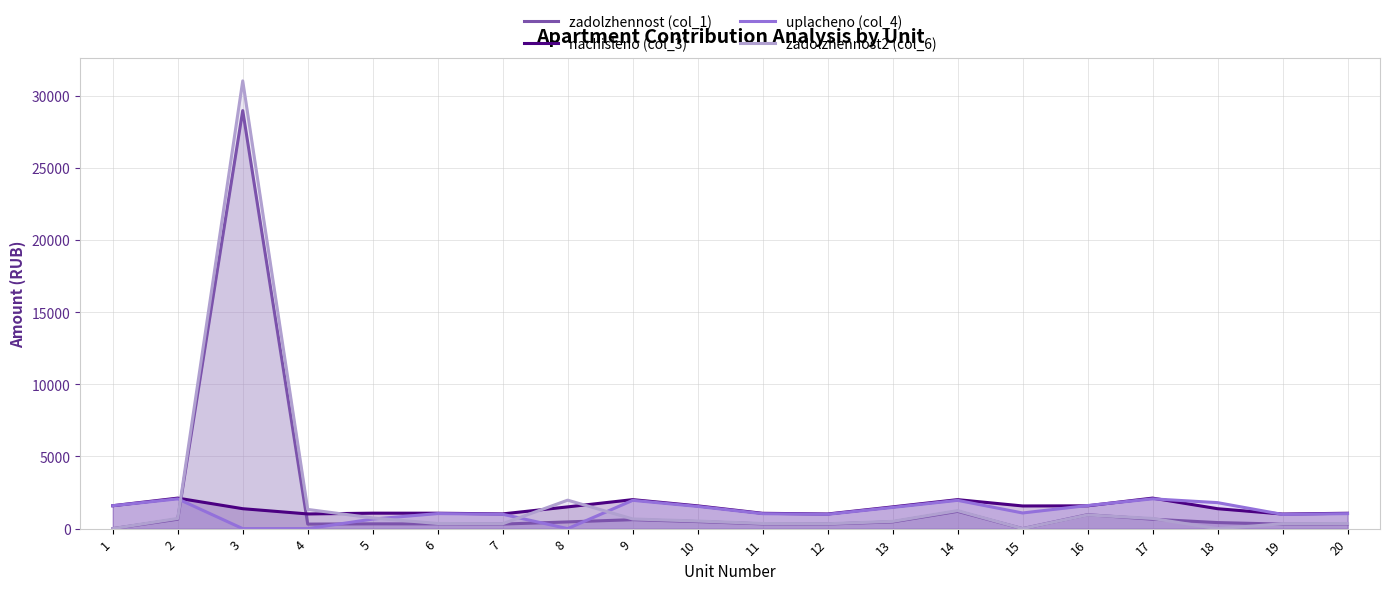

What is the sum of the zadolzhennost (col_1) values at 8 and 15?

465.7